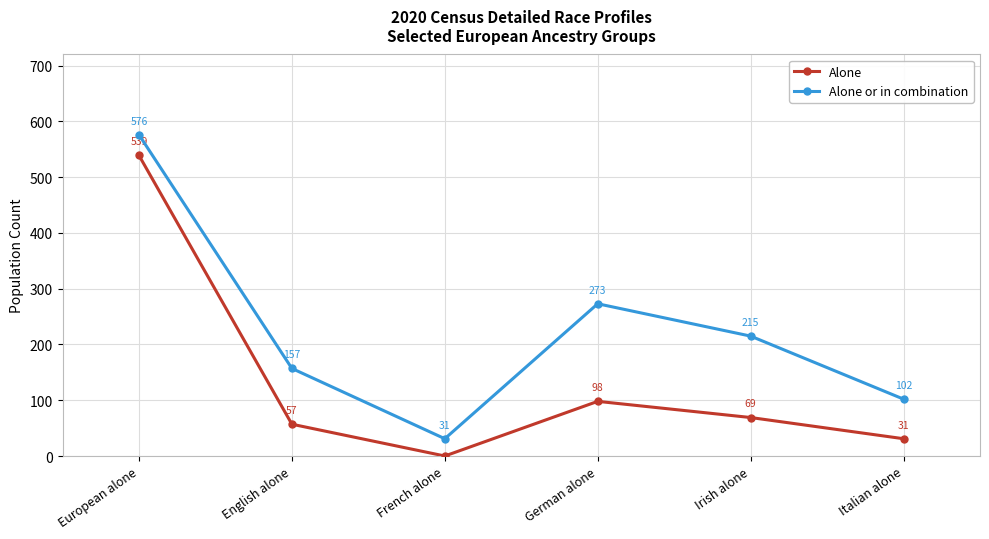

What is the total value across all series at European alone?

1115